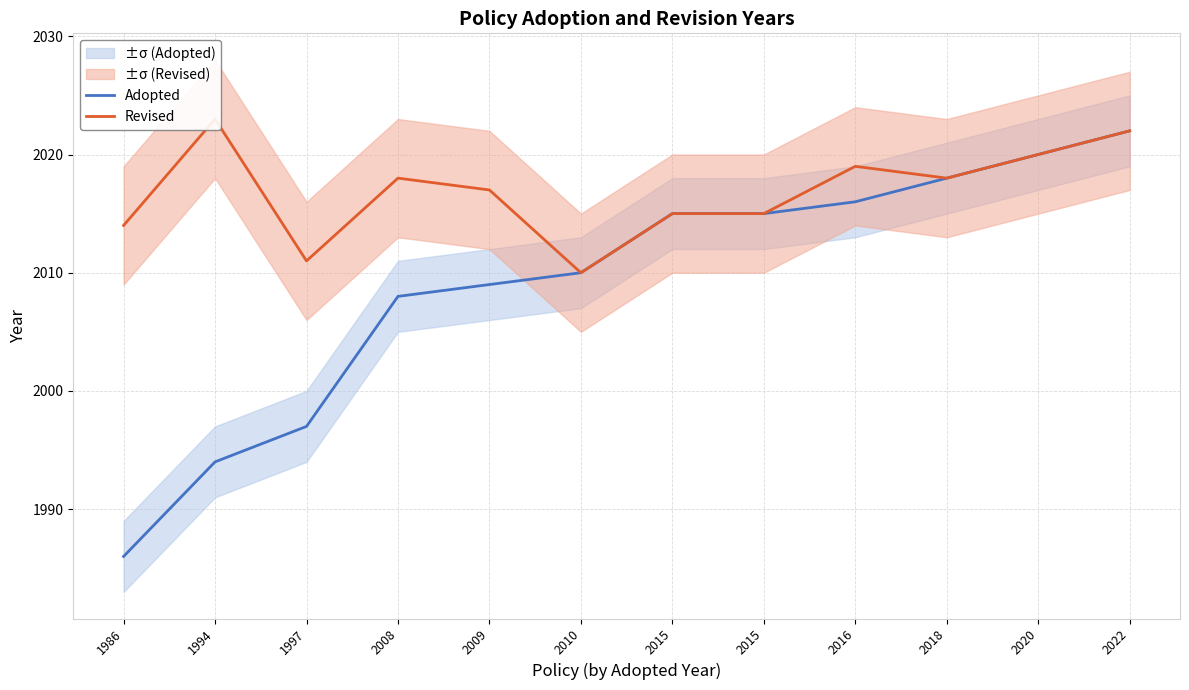

What is the sum of the Adopted values at 2016 and 2015?

4031